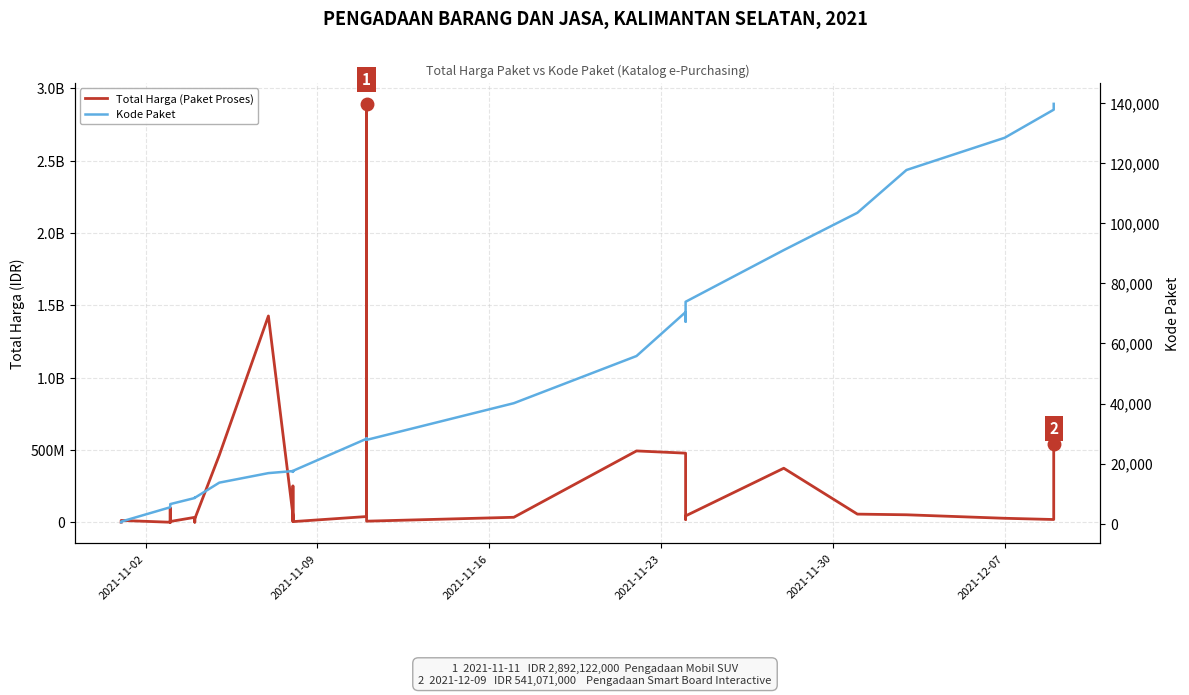

How many interior local peaks does the Kode Paket series have?

5